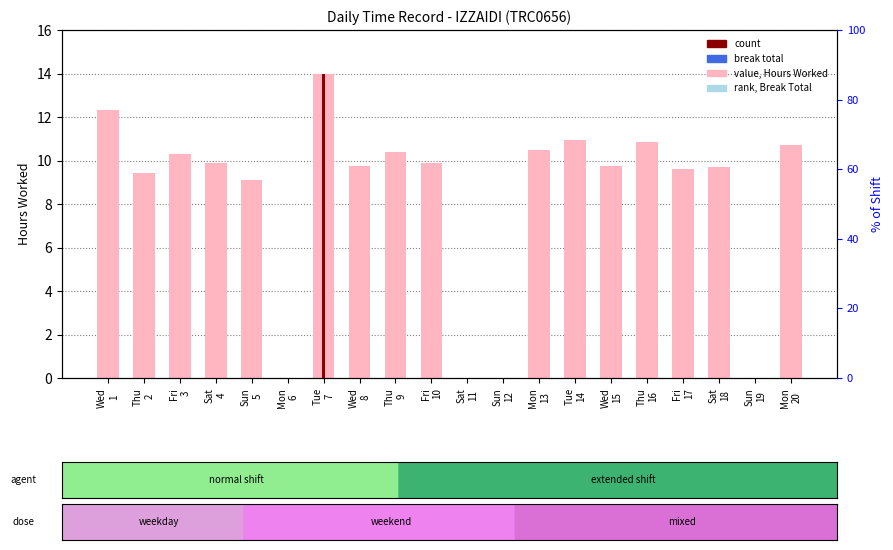

Between Thu
16 and Mon
20, which series saw the biggest shift?

value, Hours Worked